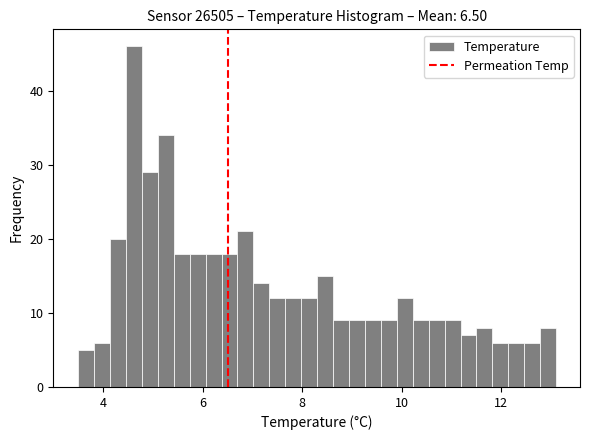

Read against the x-axis, roughly where is the centre of the tallest bar?

4.6